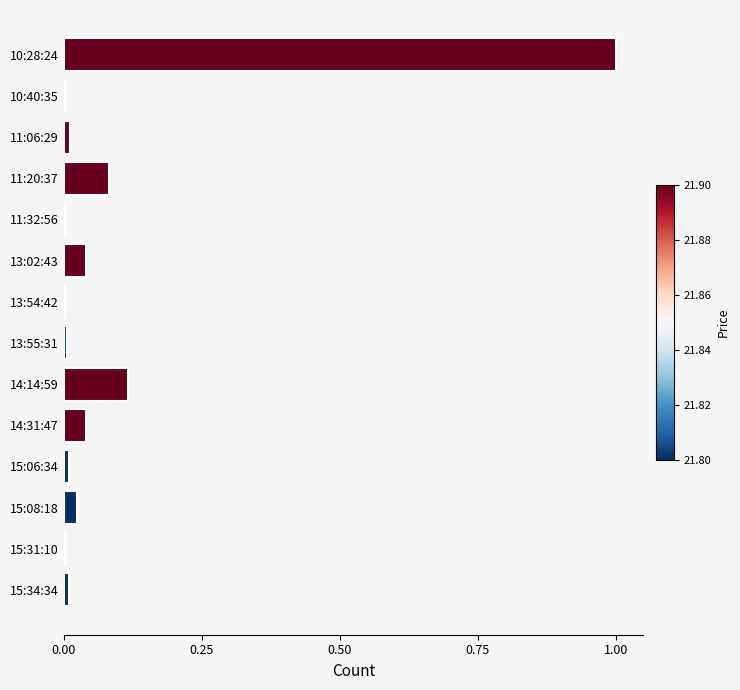

What is the maximum value shown in the chart?

1.0